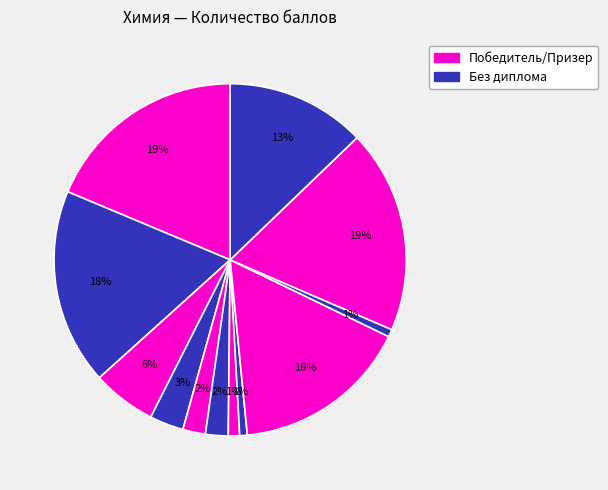

Does any single category account for the majority?

No